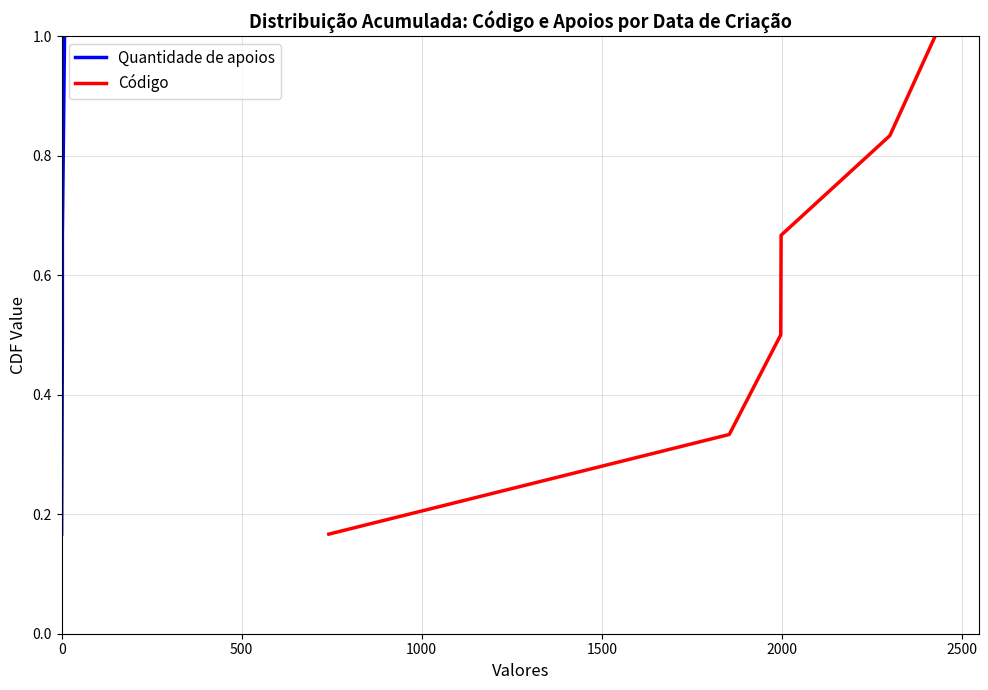

Reading left to right, what are all the values shown in this chart?

Quantidade de apoios: 0.2	0.3	0.5	0.7	0.8	1.0
Código: 0.2	0.3	0.5	0.7	0.8	1.0